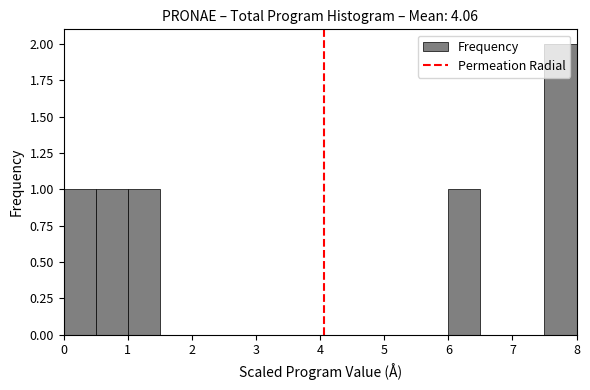

How tall is the bar that spans 7.5 to 8.0 on the x-axis? The values are not printed on the chart, so give them approximately, as read against the axis.

2